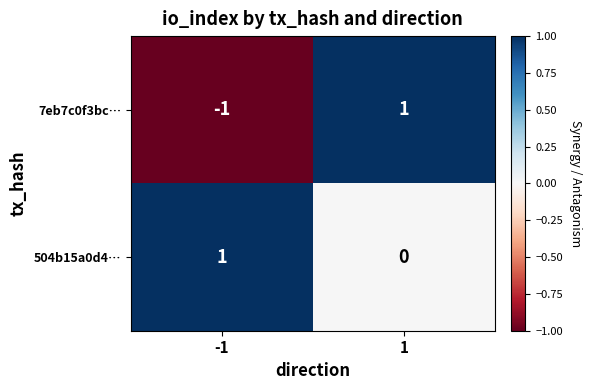

The 504b15a0d4… series shows 1 at -1. True or false?

True